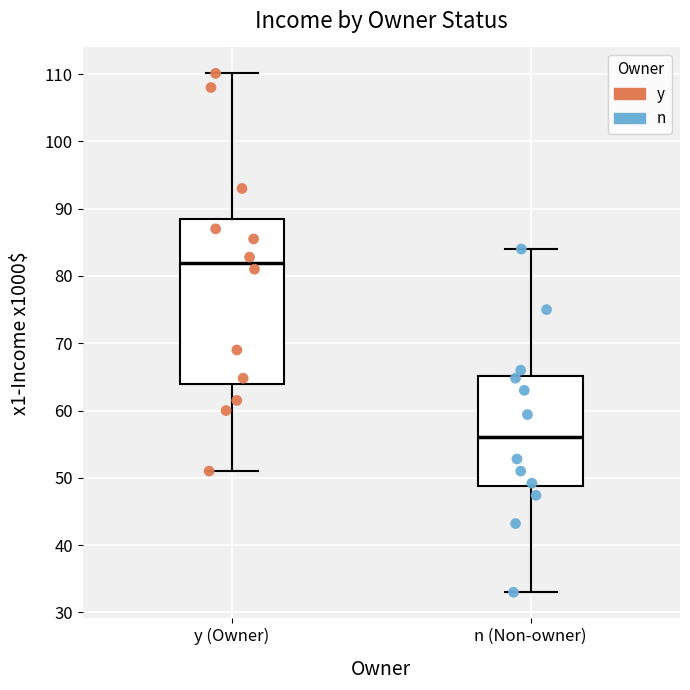

Reading left to right, transcribe this box plot: for each box, give where its median line is, the range the box spans, and where its two whiskers end, as read against the y-axis. The values are not printed on the chart, so give them approximately, as read against the axis.

y (Owner): median 82, box 64 to 89, whiskers 51 to 110
n (Non-owner): median 56, box 49 to 65, whiskers 33 to 84